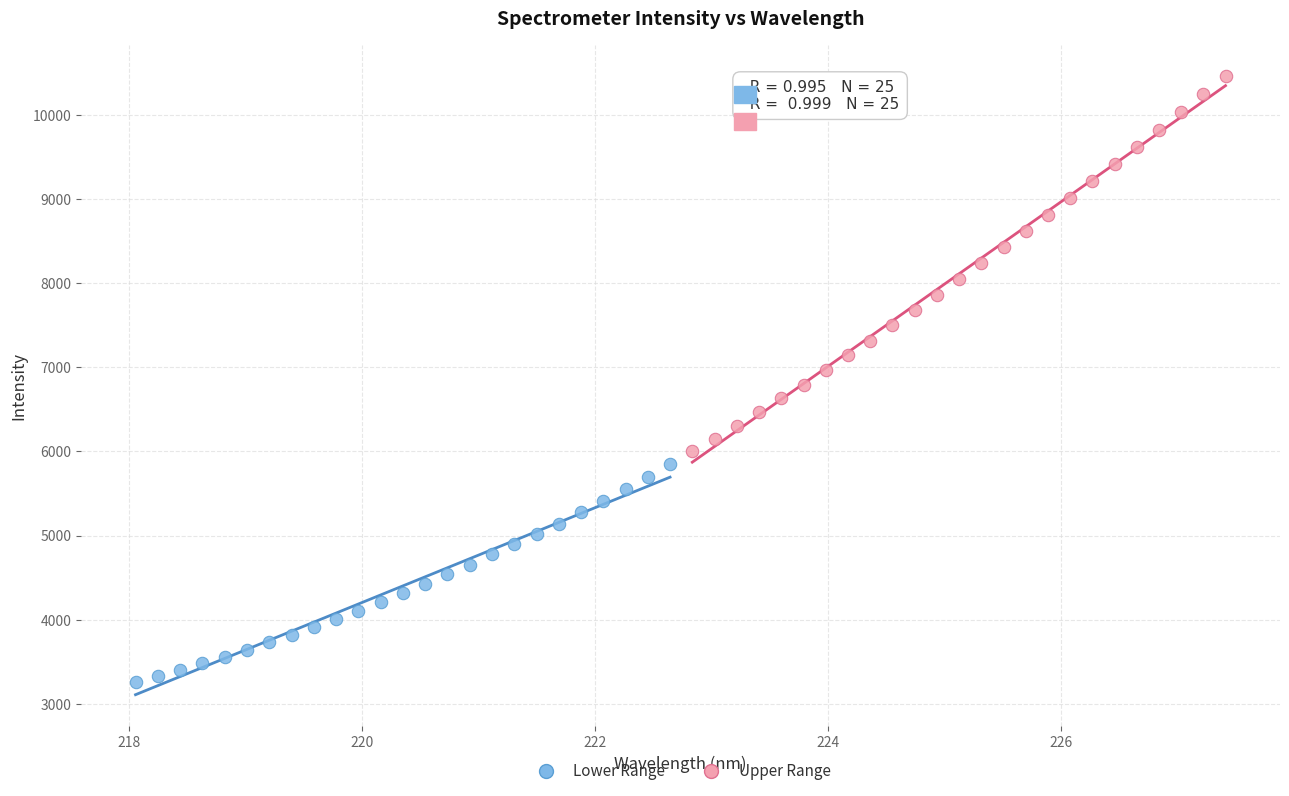

Which series reaches the maximum Y coordinate?

Upper Range